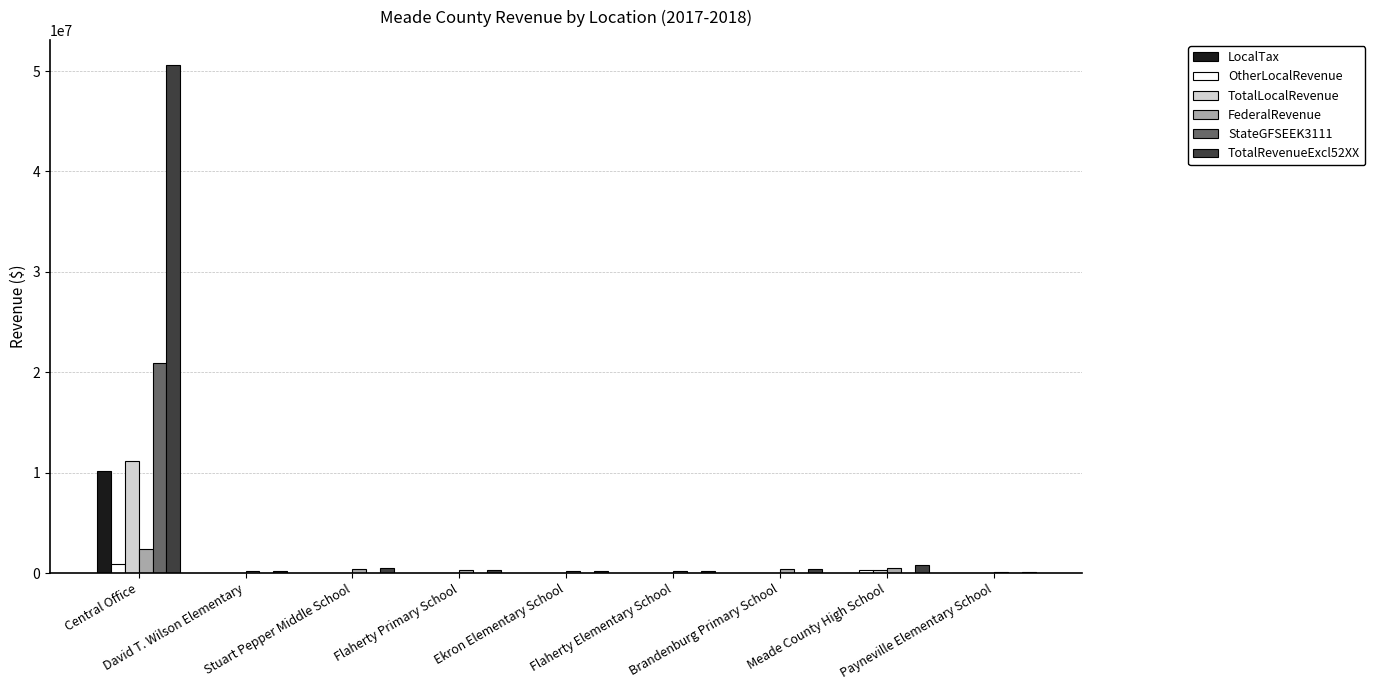

At which category does the chart reach its peak across all series?

Central Office